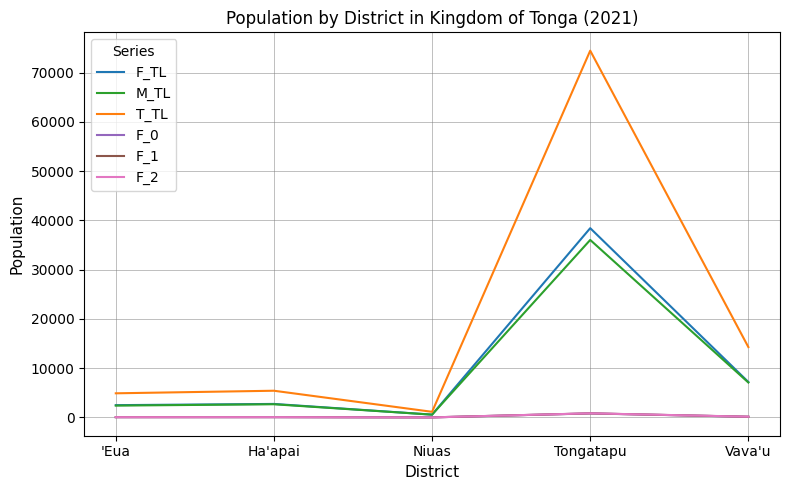

True or false: F_1 and T_TL intersect in this chart.

False